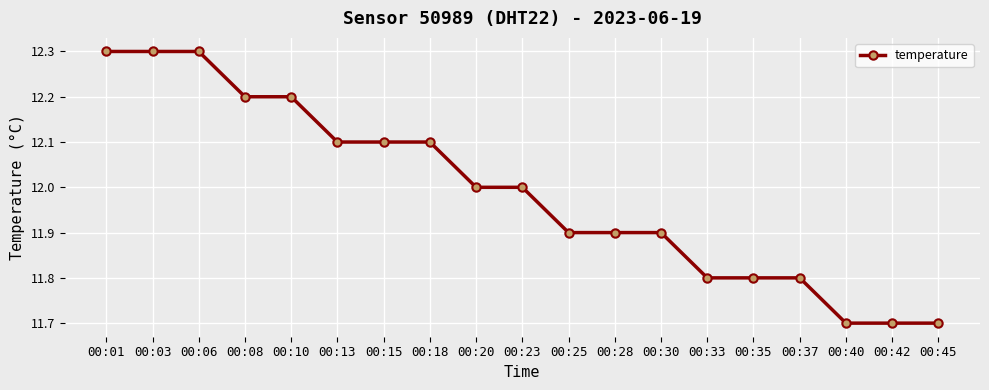

How many values are below 12?

9